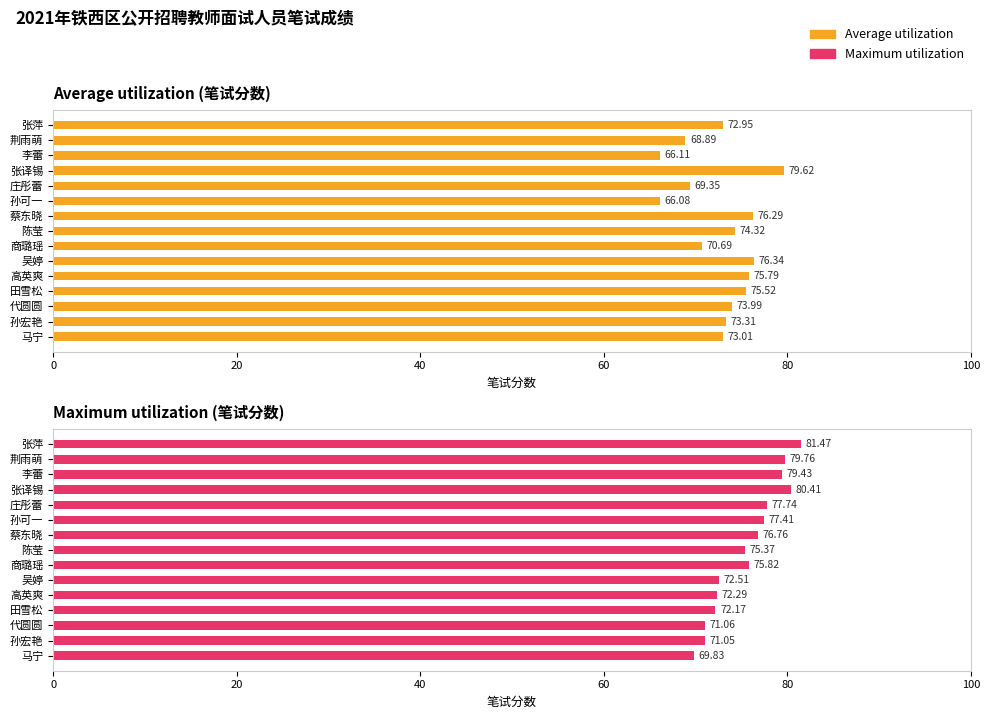

Reading left to right, what are all the values shown in this chart?

Average utilization: 73.0	68.9	66.1	79.6	69.3	66.1	76.3	74.3	70.7	76.3	75.8	75.5	74.0	73.3	73.0
Maximum utilization: 81.5	79.8	79.4	80.4	77.7	77.4	76.8	75.4	75.8	72.5	72.3	72.2	71.1	71.0	69.8